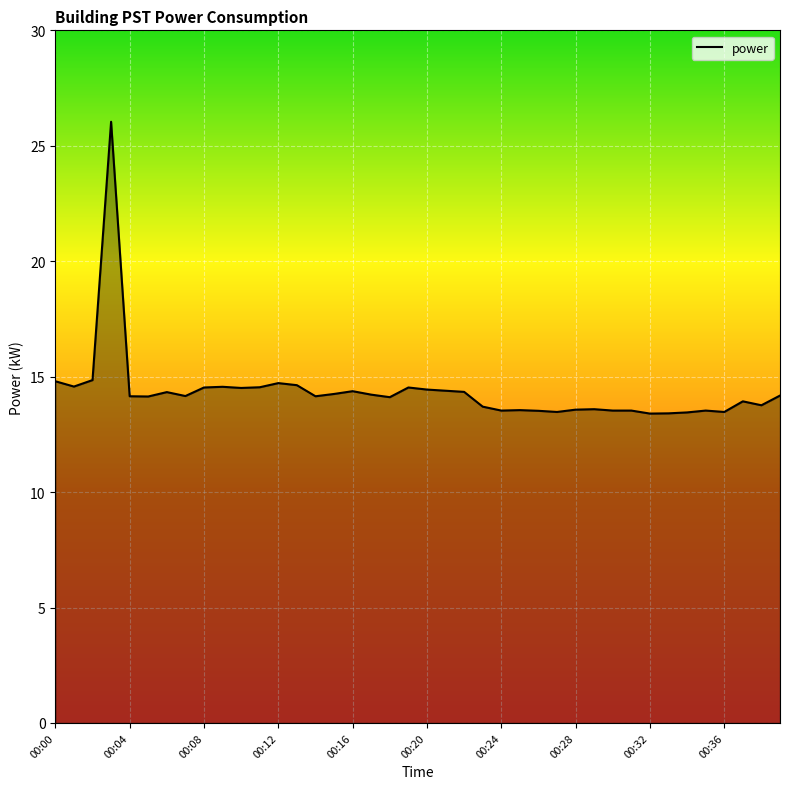

What is the difference between the maximum and minimum values?

12.6